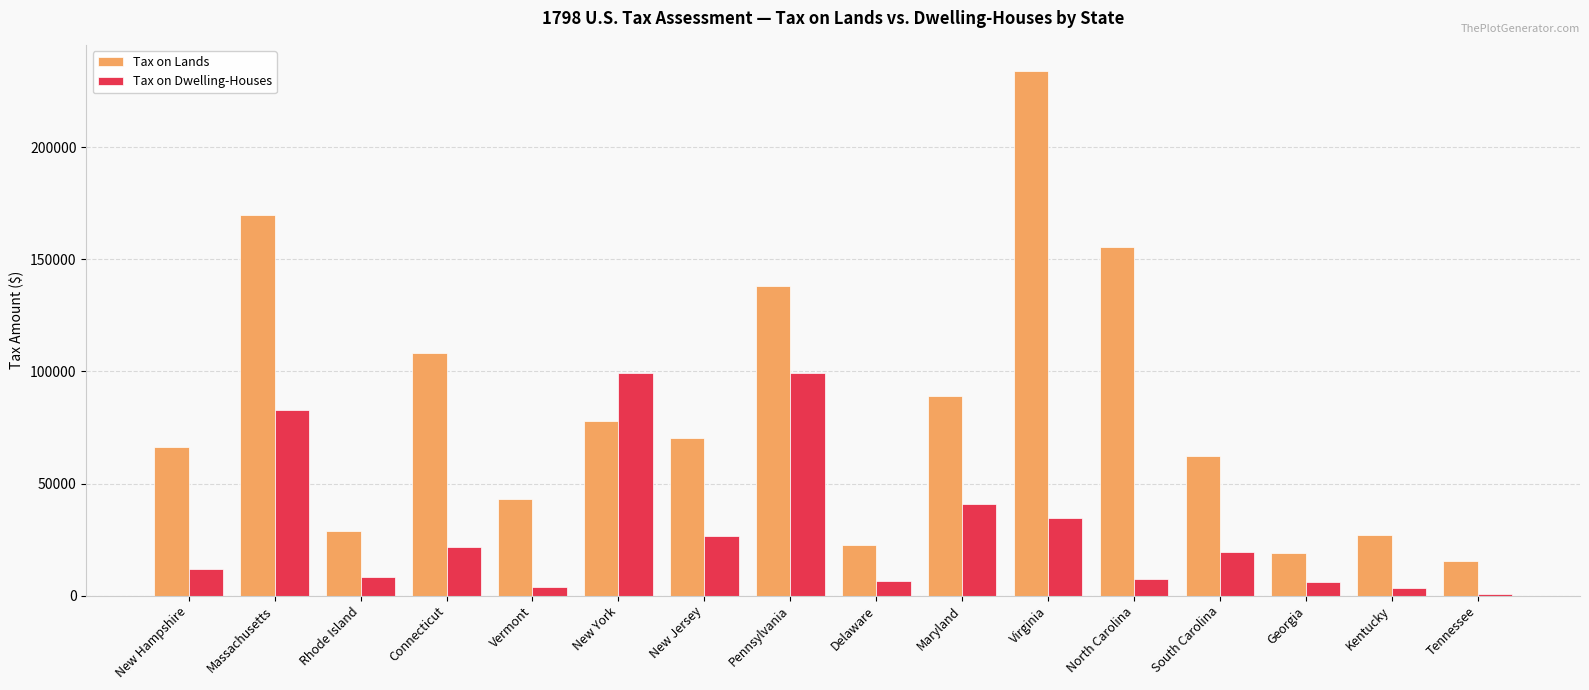

What is the sum of the Tax on Lands values at Georgia and Delaware?

41341.7